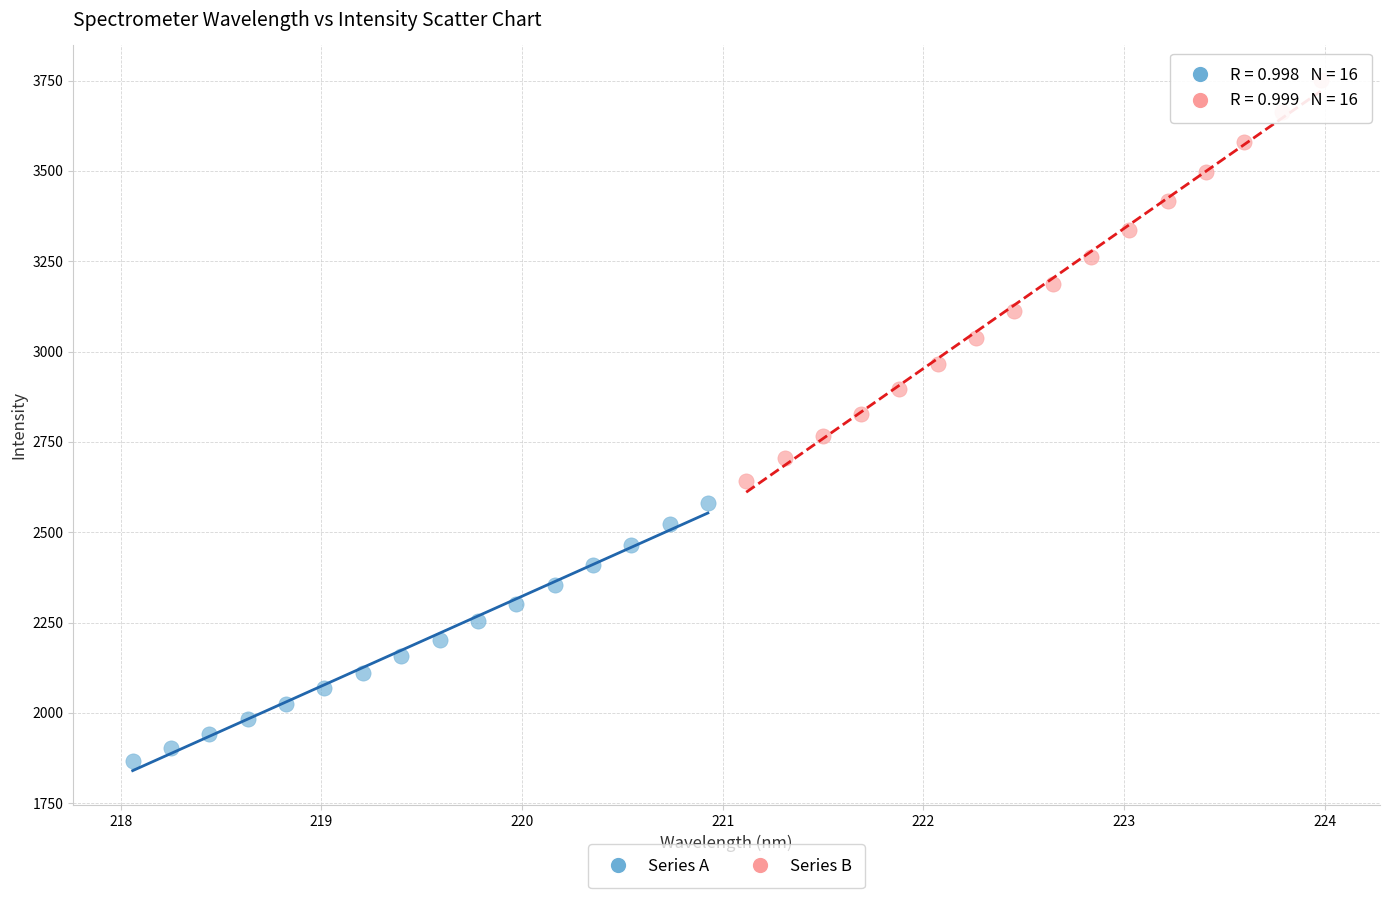

What are all the series names shown in the legend?

Series A, Series B